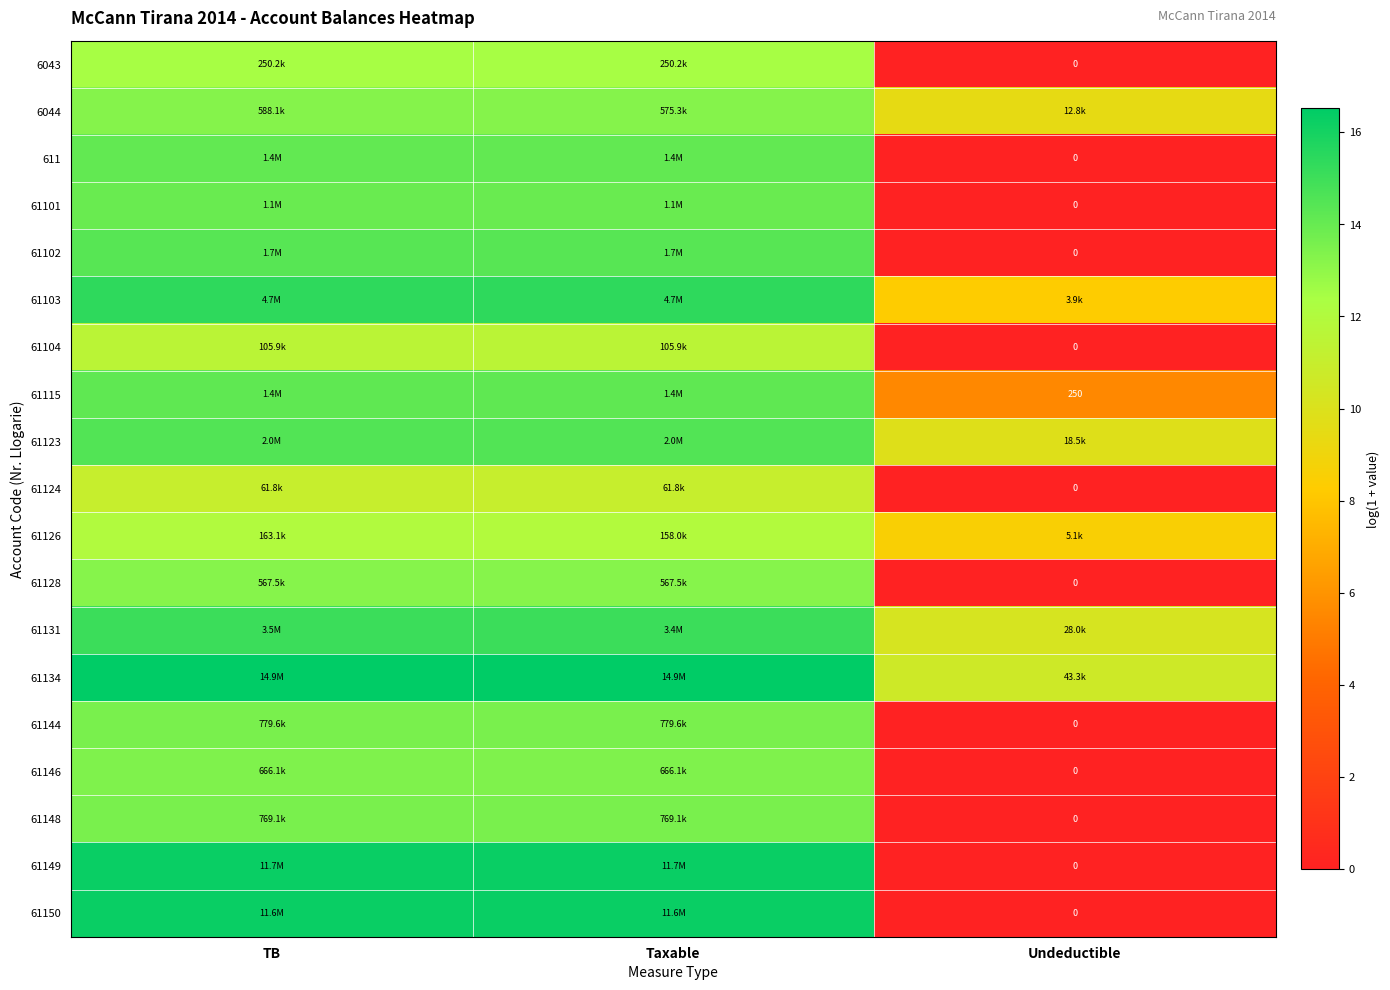

What is the highest value of the 6043 series?

12.4